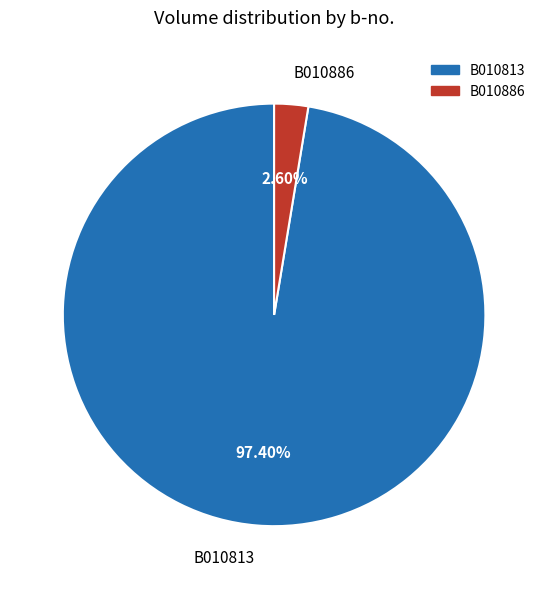

Is it true that B010813 is 83% of the pie?

False